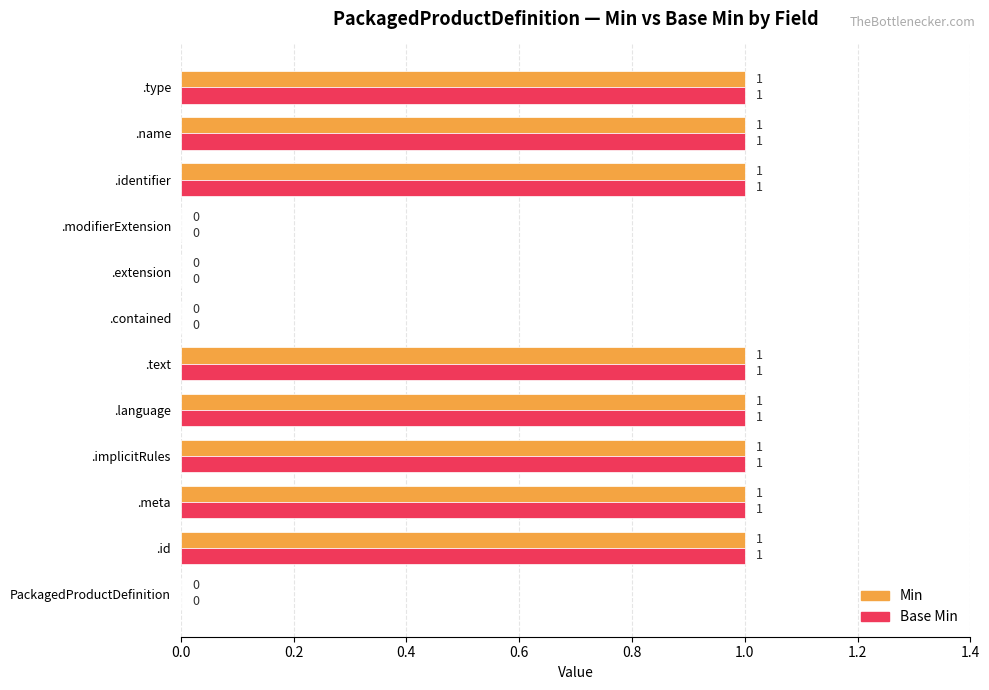

The value of Base Min at .text is 1. True or false?

True